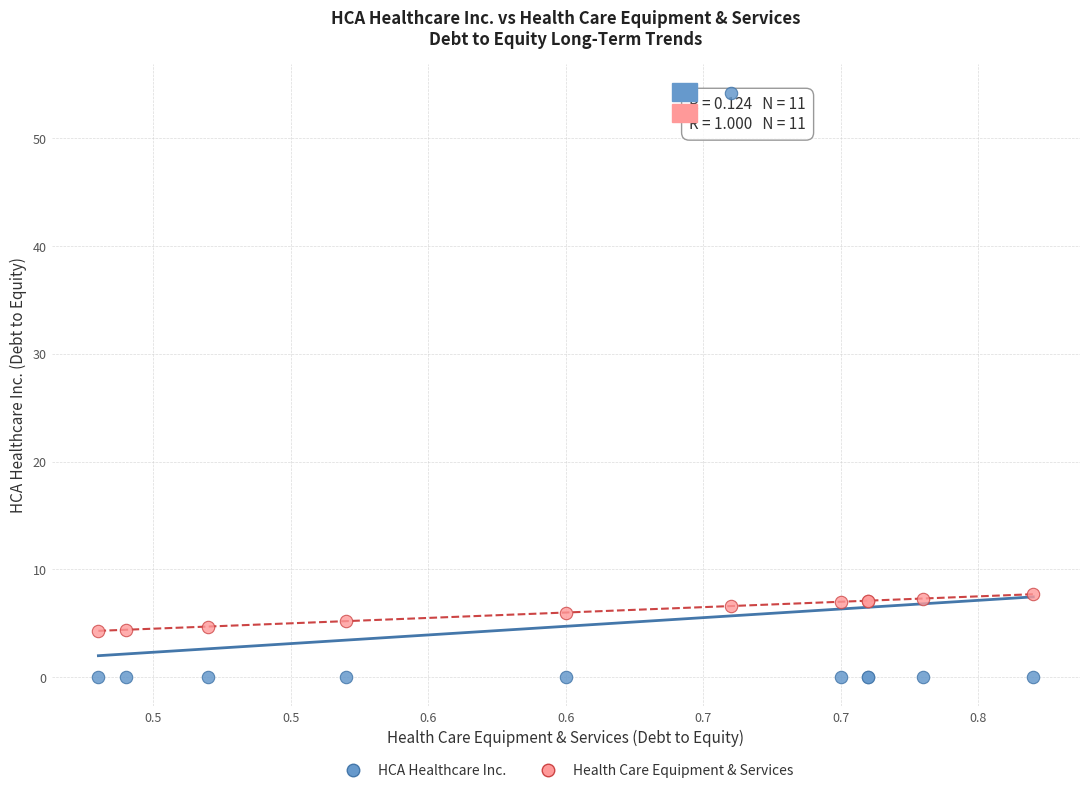

Which series has the widest spread of Y values?

HCA Healthcare Inc.